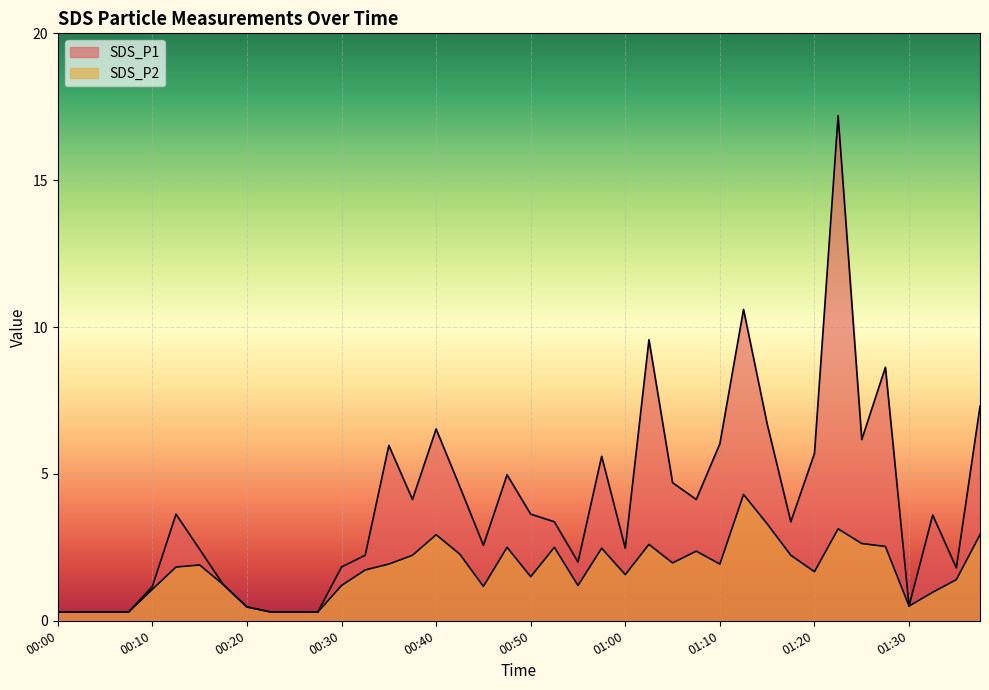

Reading left to right, list all the values displayed in this chart.

SDS_P1: 0.3	0.3	0.3	0.3	1.2	3.6	2.4	1.2	0.5	0.3	0.3	0.3	1.8	2.2	6.0	4.1	6.5	4.6	2.6	5.0	3.6	3.4	2.0	5.6	2.5	9.6	4.7	4.1	6.0	10.6	6.7	3.4	5.7	17.2	6.2	8.6	0.5	3.6	1.8	7.3
SDS_P2: 0.3	0.3	0.3	0.3	1.1	1.8	1.9	1.2	0.5	0.3	0.3	0.3	1.2	1.7	1.9	2.2	2.9	2.3	1.2	2.5	1.5	2.5	1.2	2.5	1.6	2.6	2.0	2.4	1.9	4.3	3.3	2.2	1.7	3.1	2.6	2.5	0.5	1.0	1.4	2.9